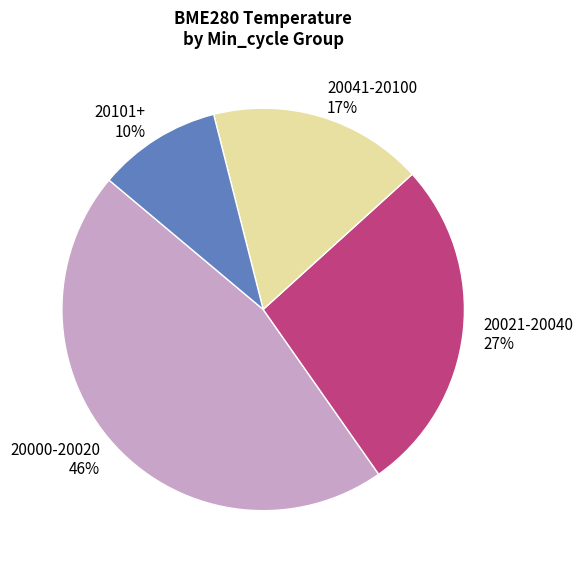

Which slice is the largest?

20000-20020